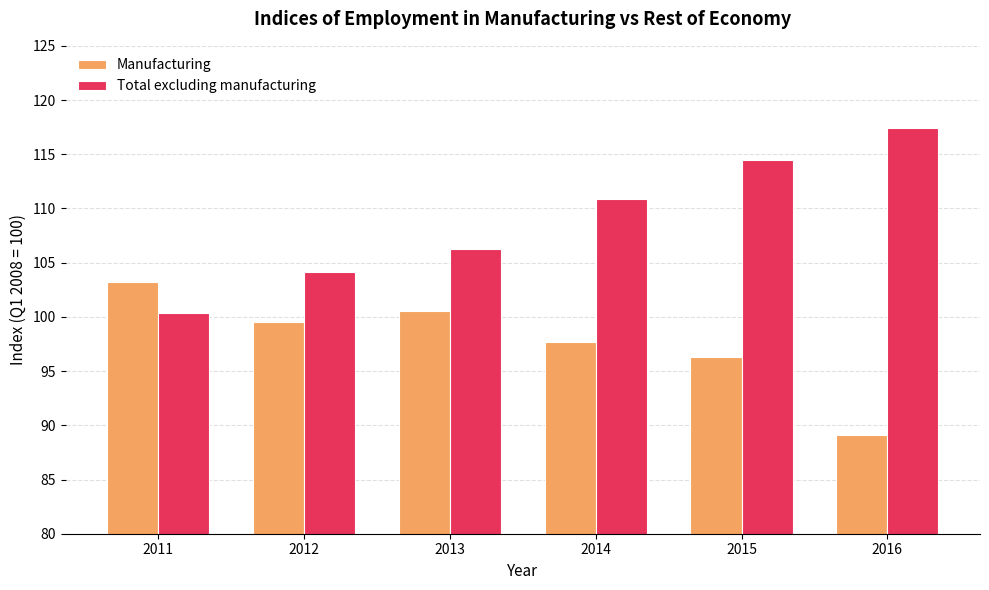

The value of Total excluding manufacturing at 2013 is 106.3. True or false?

True